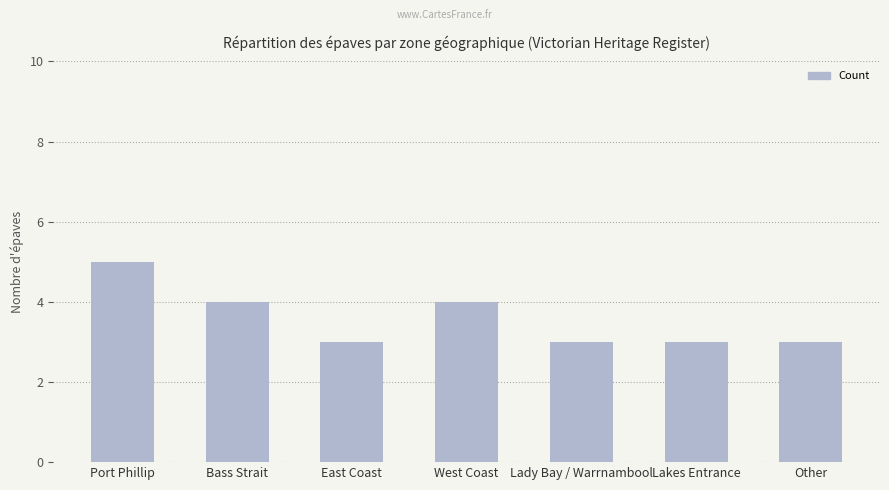

What is the average value?

4